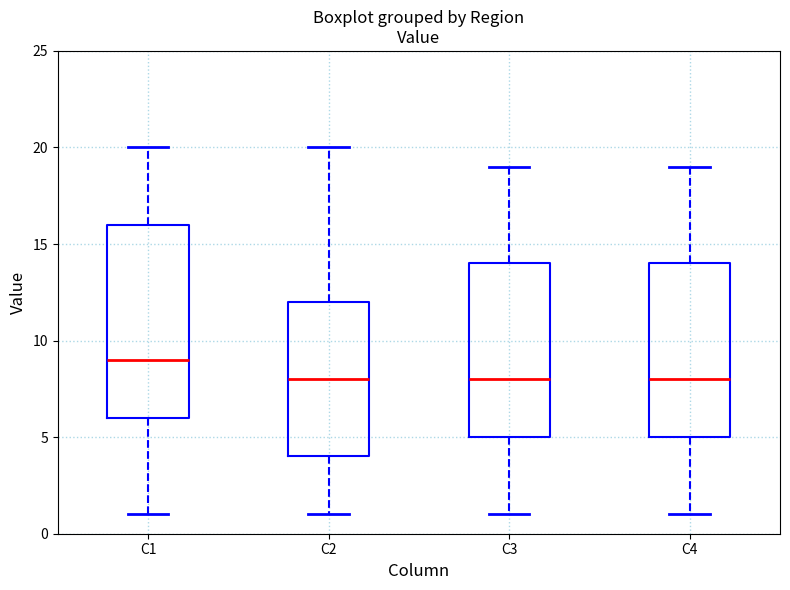

Which box's median line is the highest?

C1